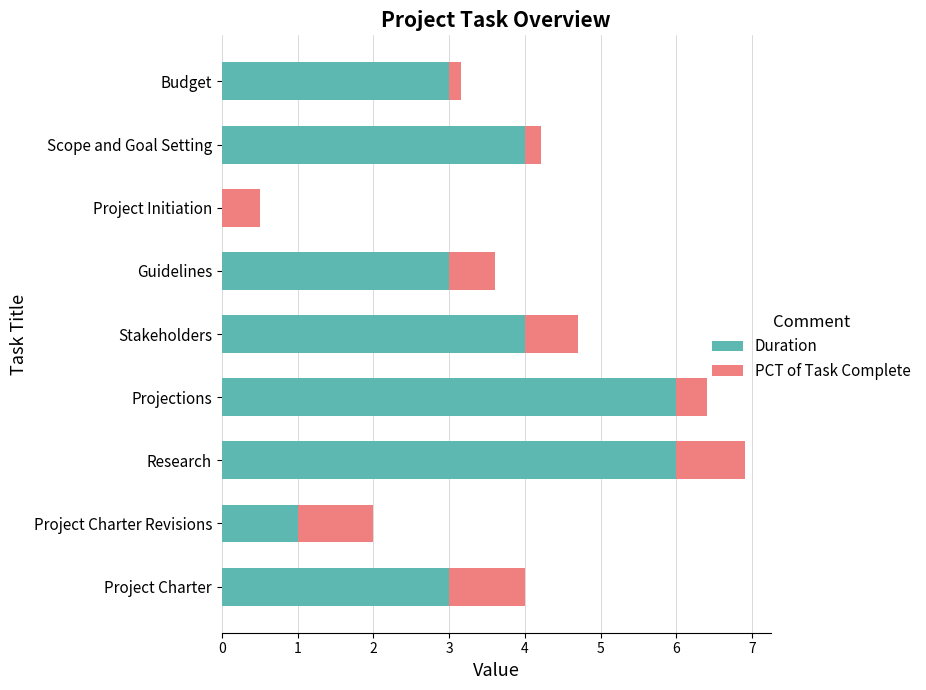

What is the sum of all Duration values?

30.0